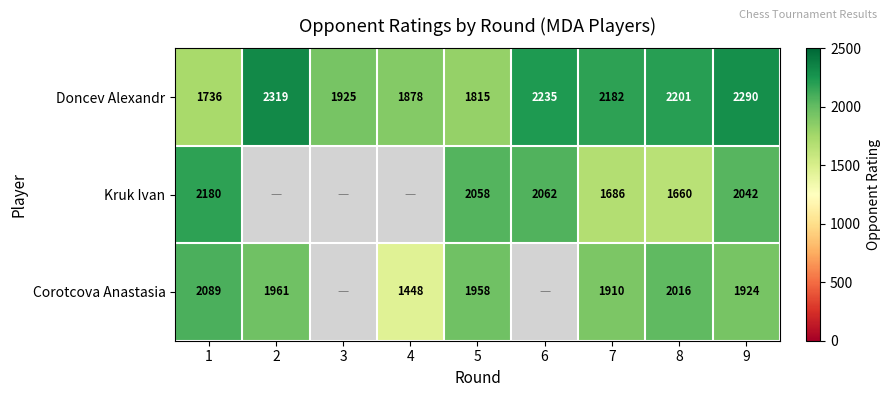

The Kruk Ivan series shows 2062 at 6. True or false?

True